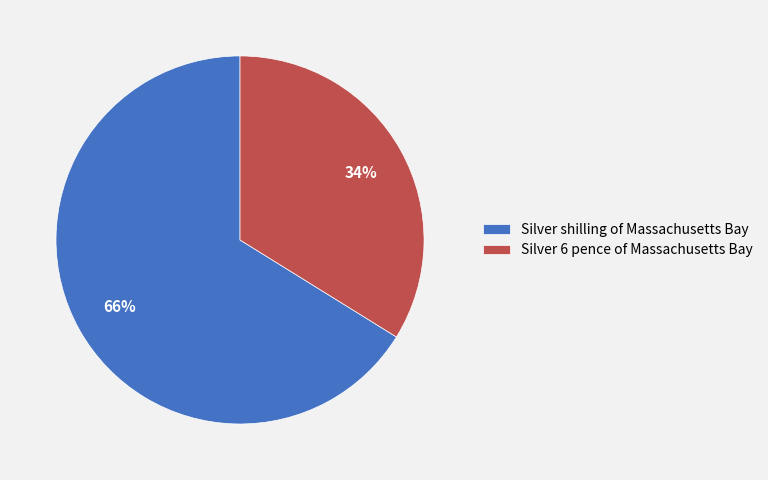

To the nearest percent, what is the average slice percentage?

50%